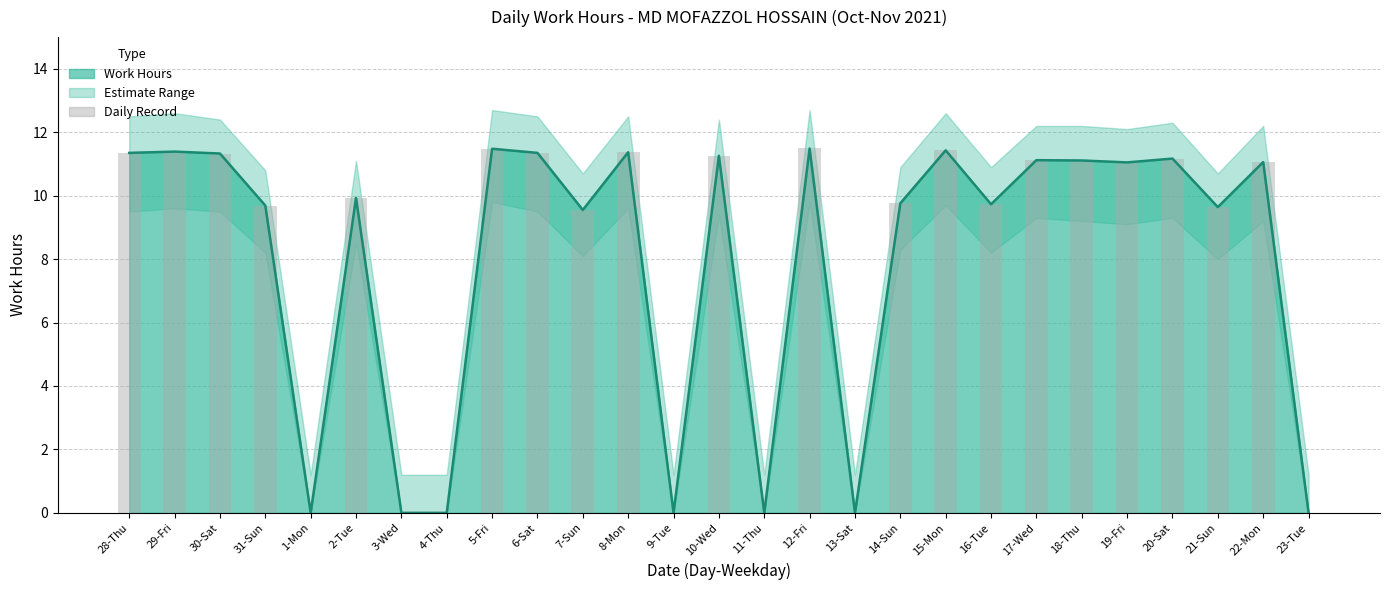

The value at 30-Sat is 11.3. True or false?

True